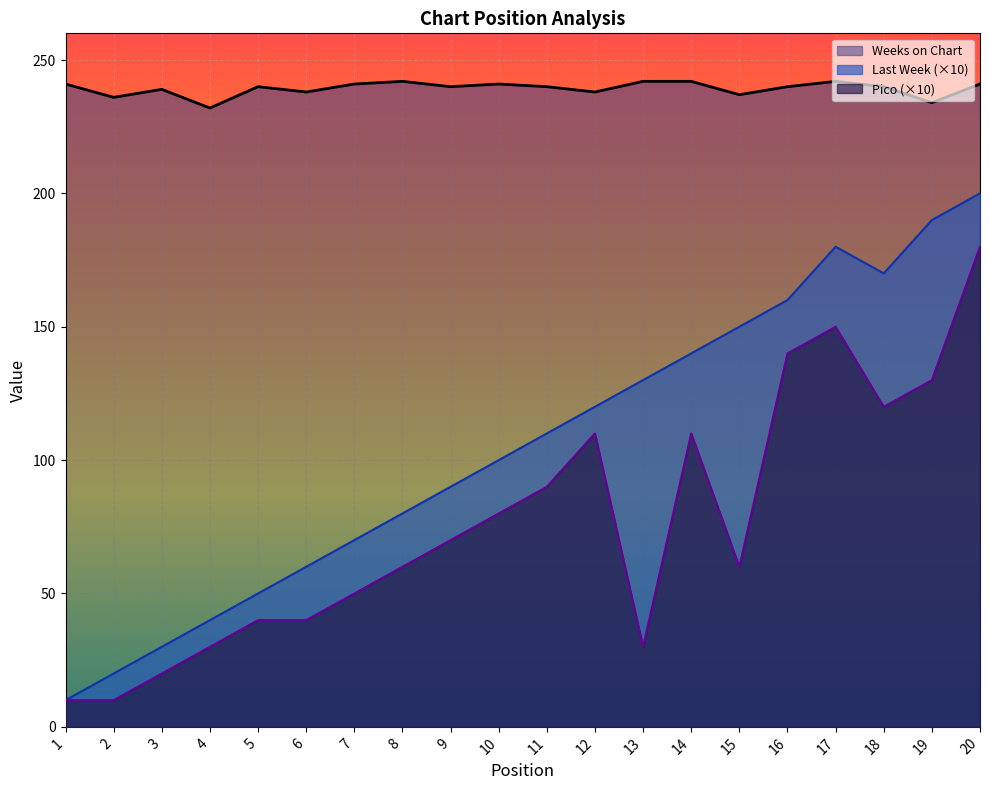

True or false: Last Week has more than 1 points higher than both neighbors.

False